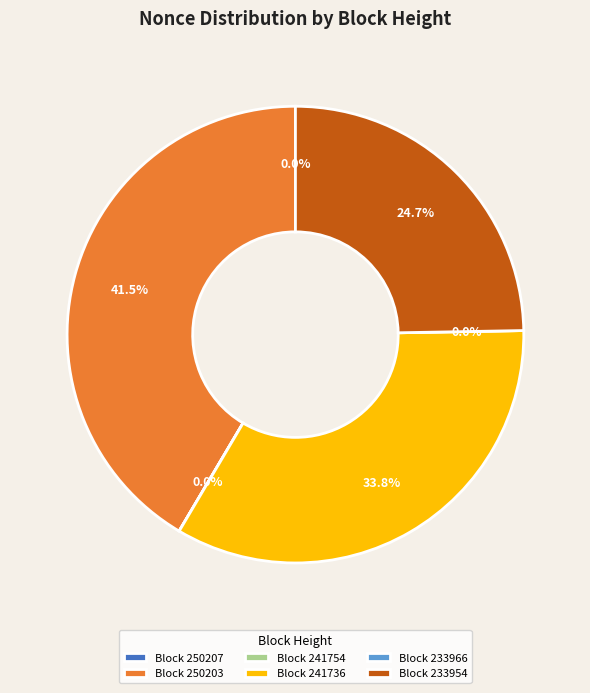

To the nearest percent, what is the combined percentage of 250203 and 233954?

66%